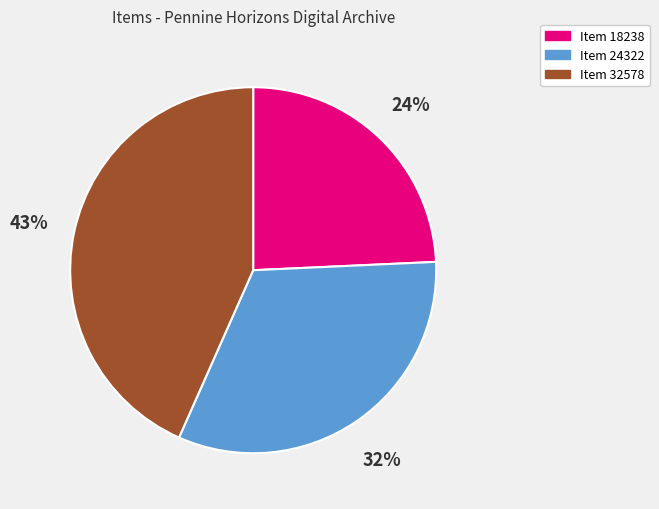

The Item 18238 slice represents 24% of the pie. True or false?

True